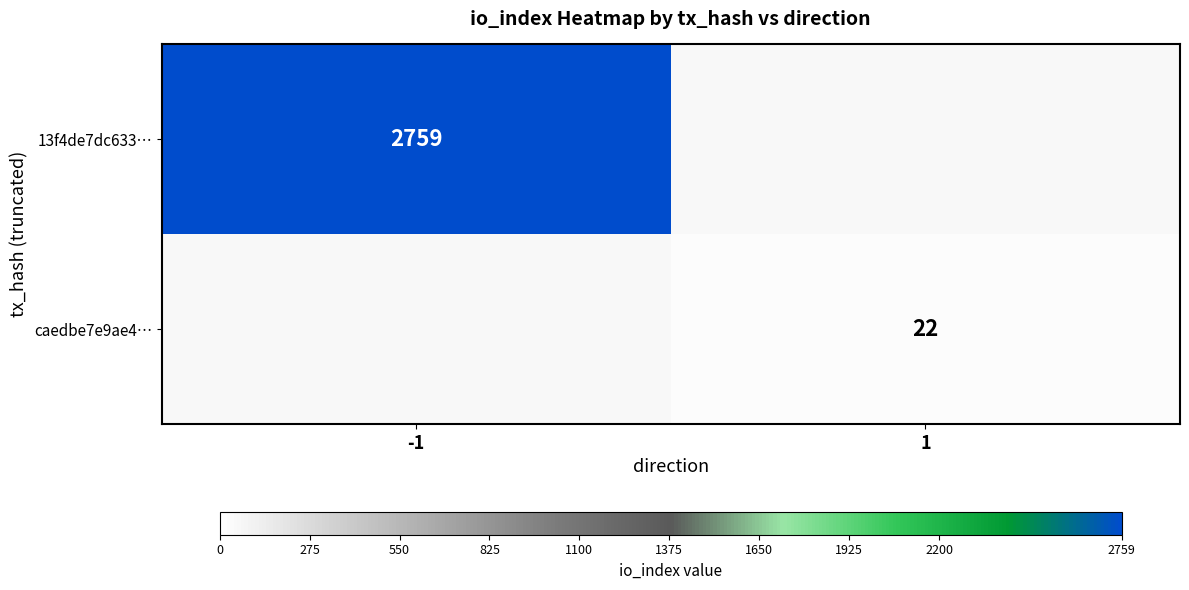

The value of caedbe7e9ae4… at 1 is 39. True or false?

False